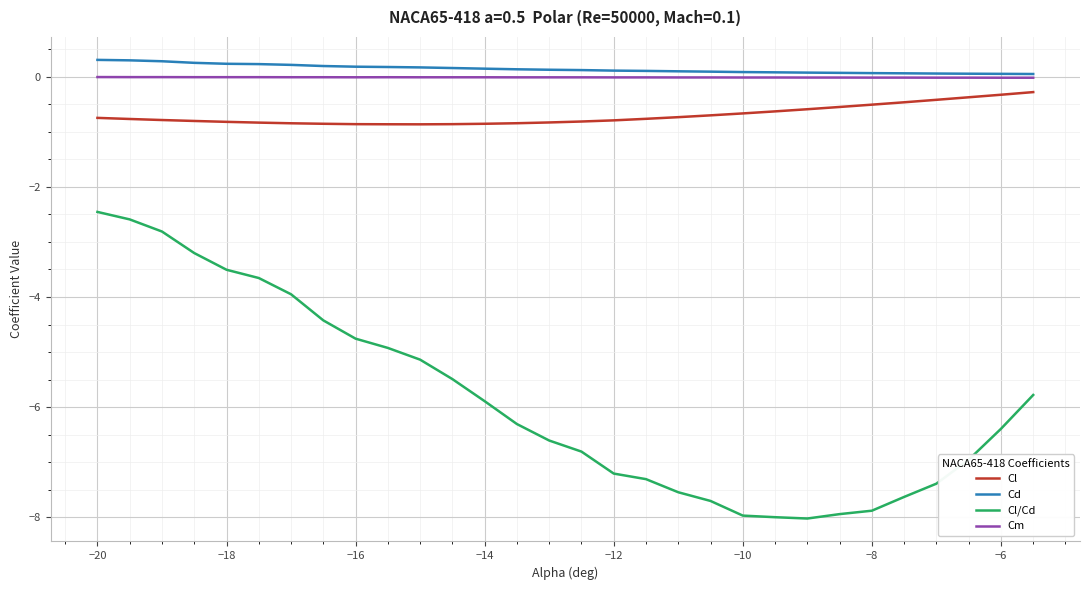

True or false: Cl and Cm intersect in this chart.

False